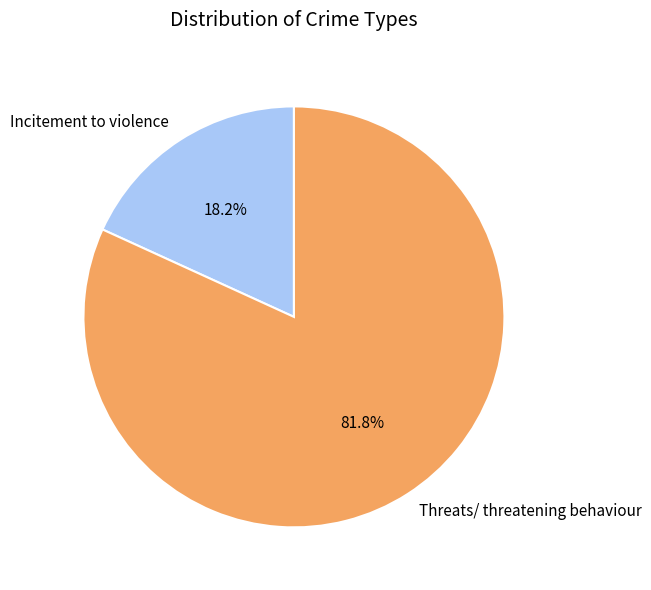

What is the majority slice?

Threats/ threatening behaviour